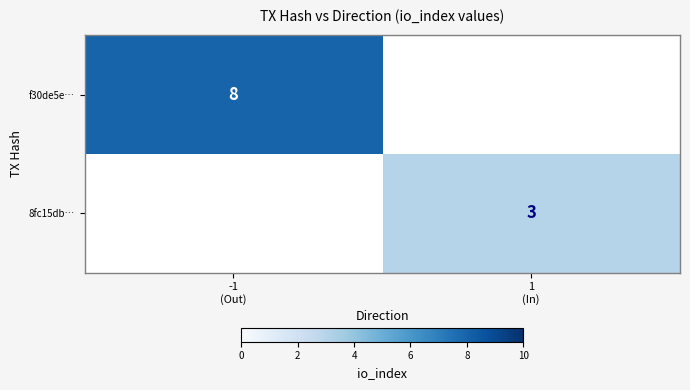

How many categories are shown in the chart?

2